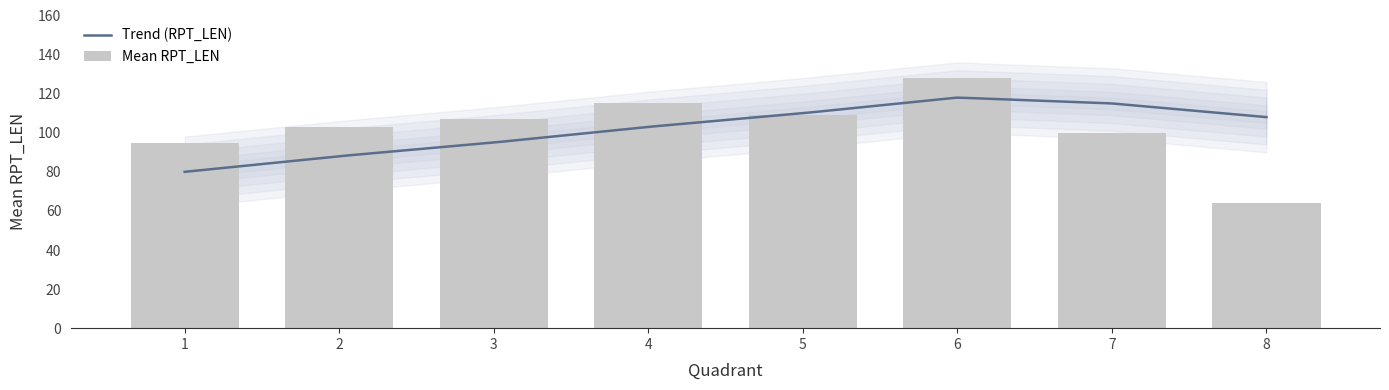

Reading right to left, extract all data points from this chart.

64	100	128	109	115	107	103	95